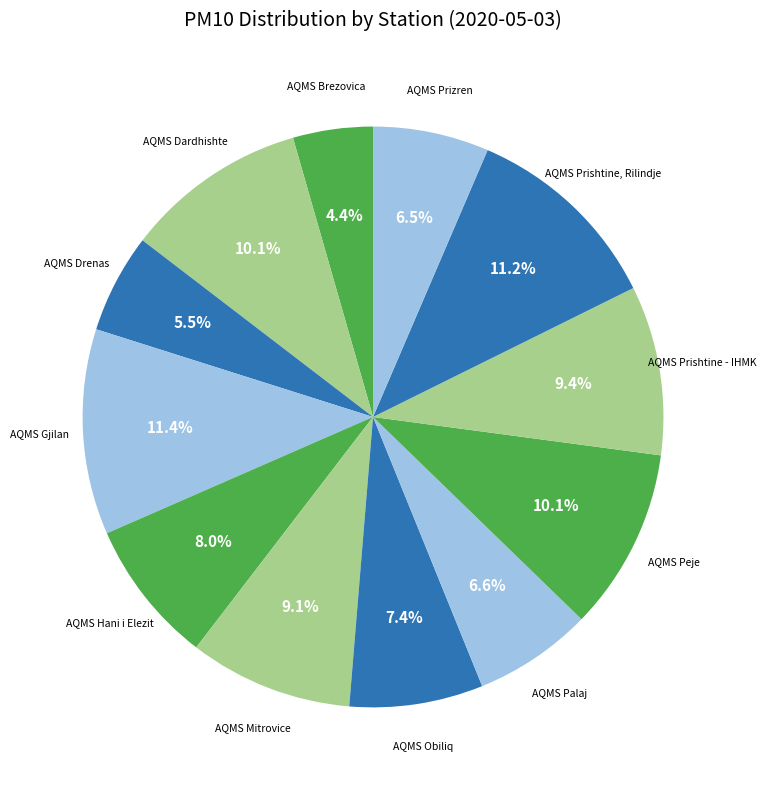

What percentage is the AQMS Hani i Elezit slice, to the nearest percent?

8%